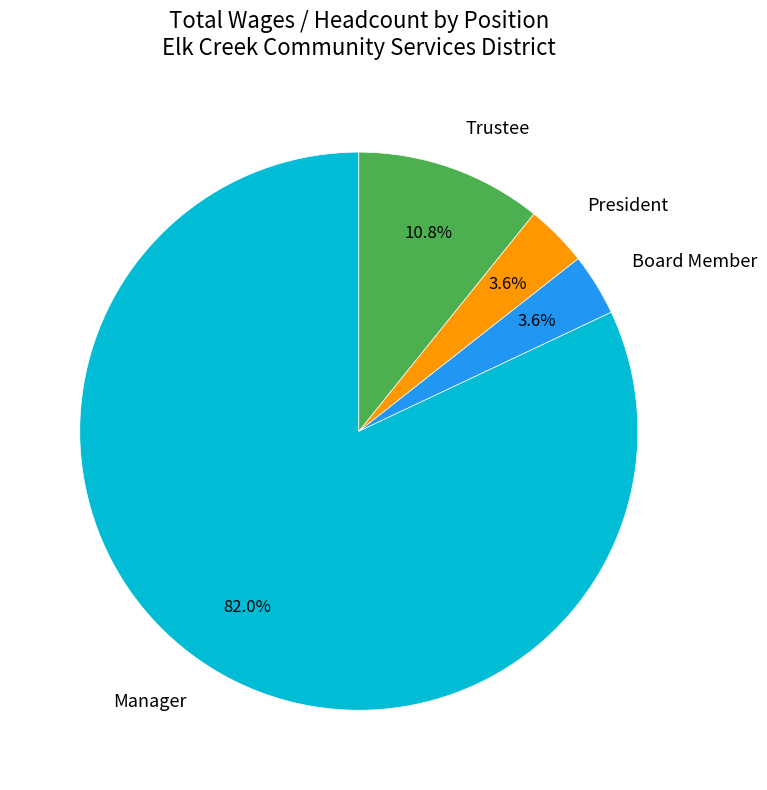

The Trustee slice represents 1% of the pie. True or false?

False